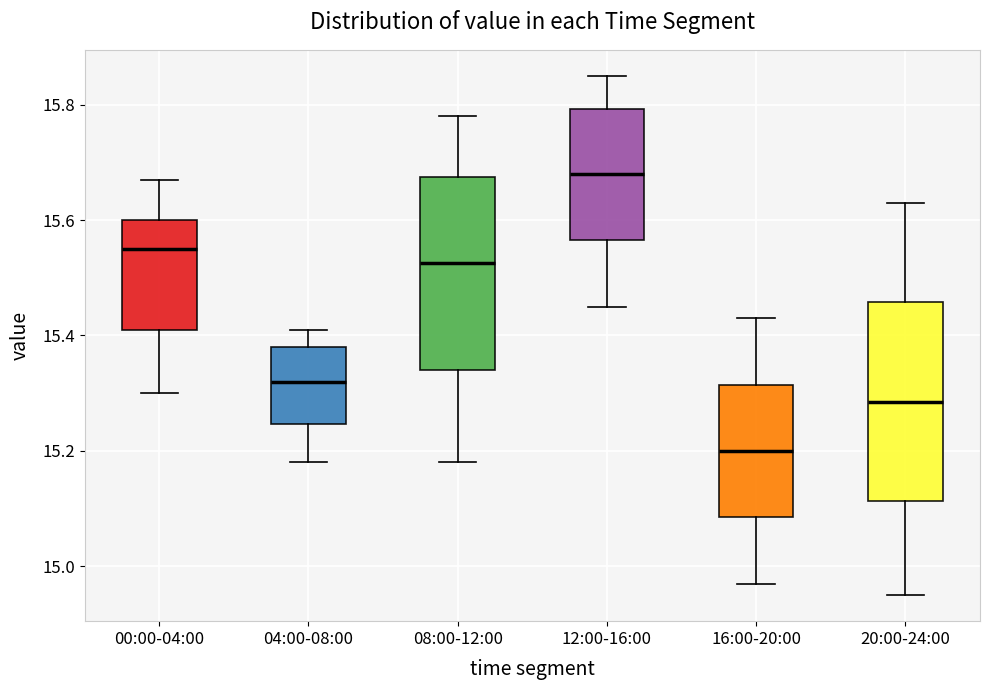

Where is the upper edge of the box for 20:00-24:00 on the y-axis? The values are not printed on the chart, so give them approximately, as read against the axis.

15.46